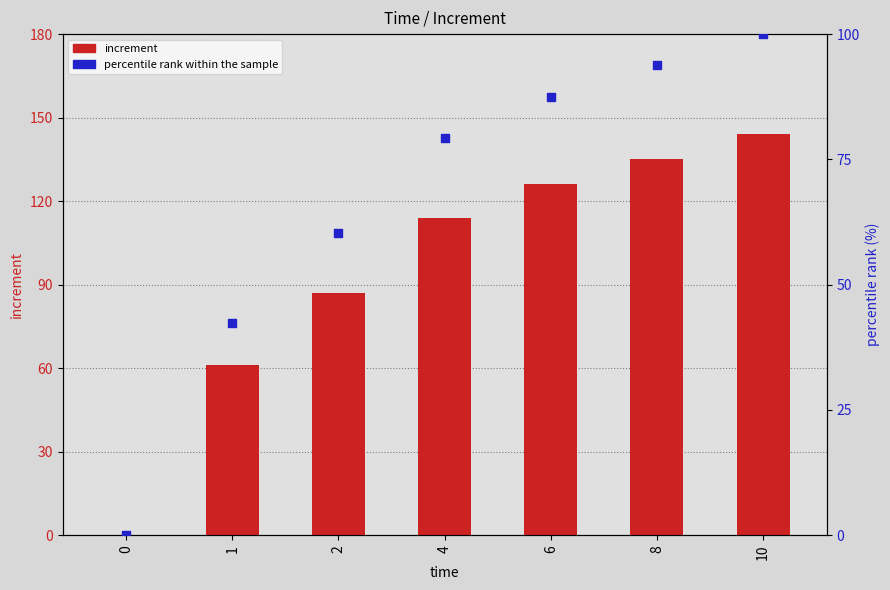

Which series contains the highest Y value?

increment